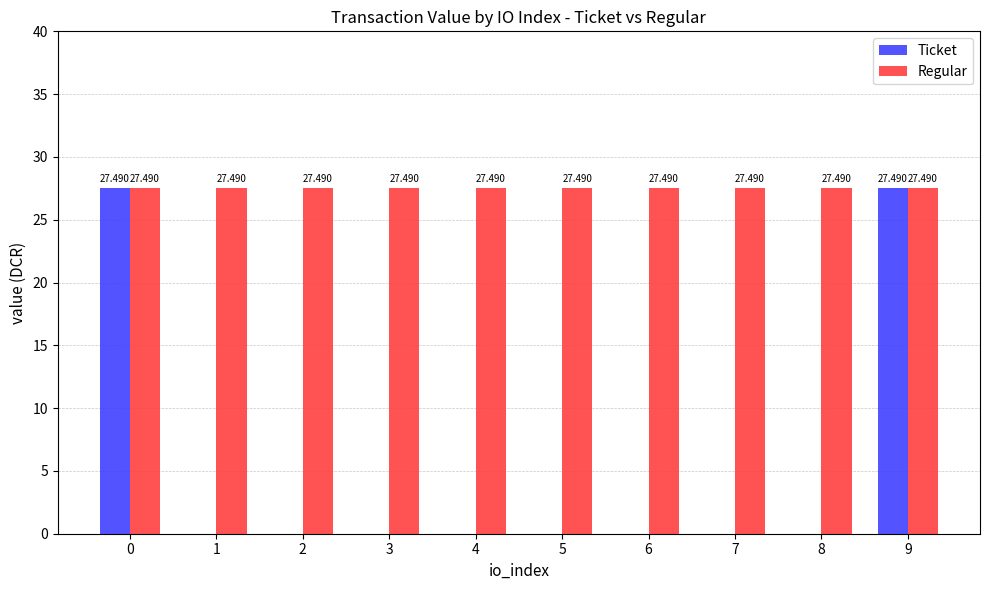

Which series changed the most between 6 and 9?

Ticket